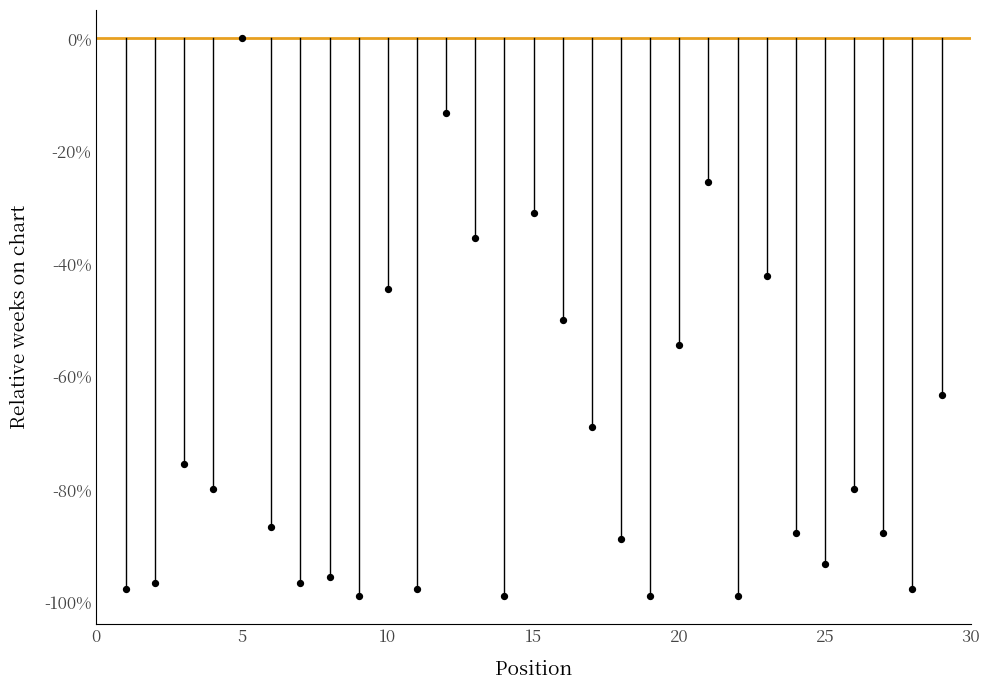

What is the range of X values (max minus min)?

28.0